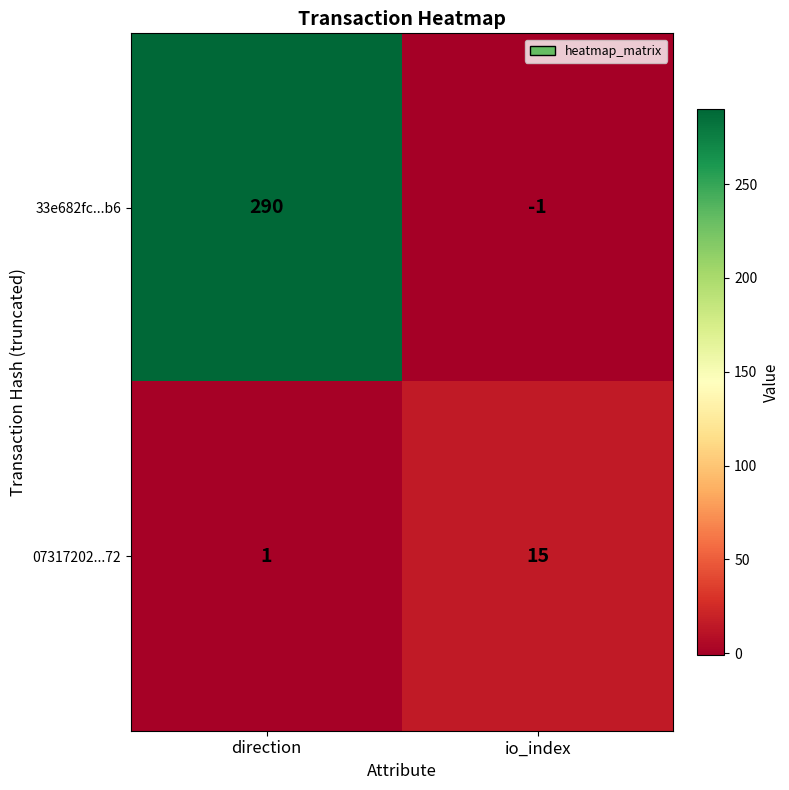

What is the total value across all series at io_index?

14